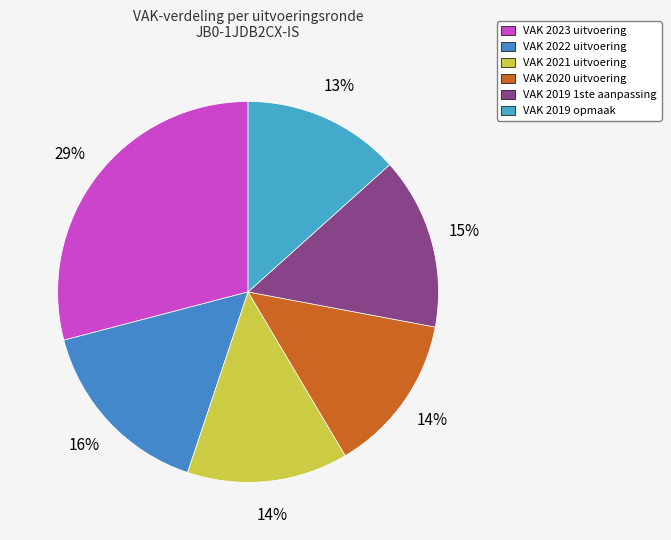

Which category has the biggest portion of the pie?

2023 uitvoering